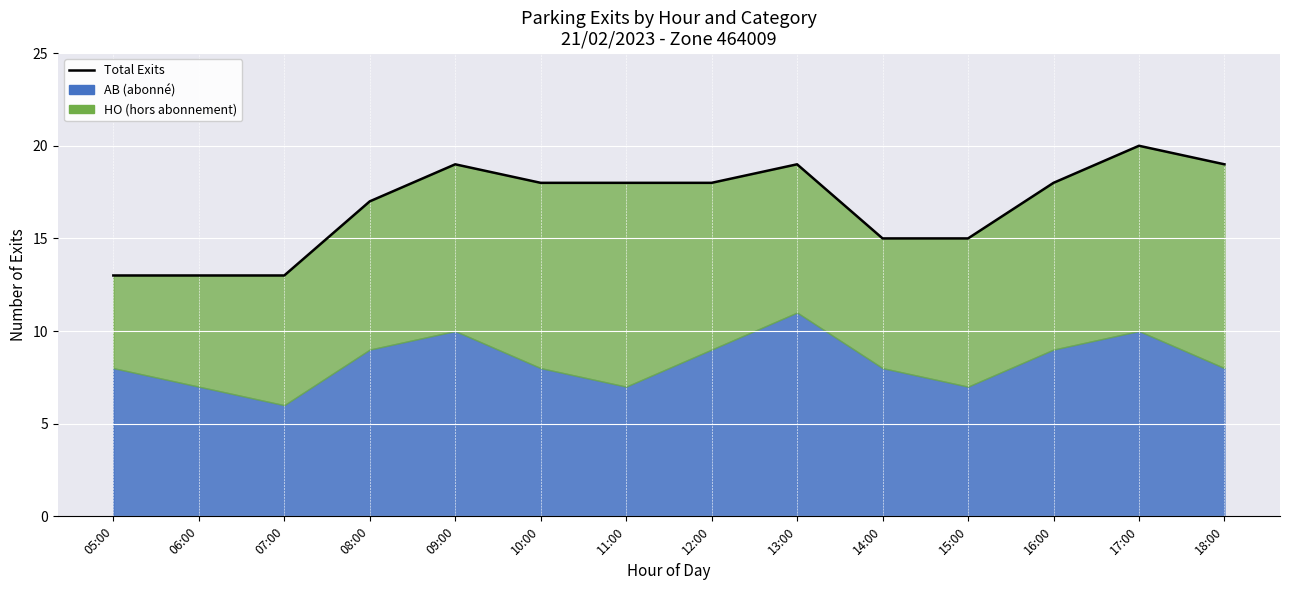

Reading left to right, transcribe all the data shown in this chart.

13	13	13	17	19	18	18	18	19	15	15	18	20	19